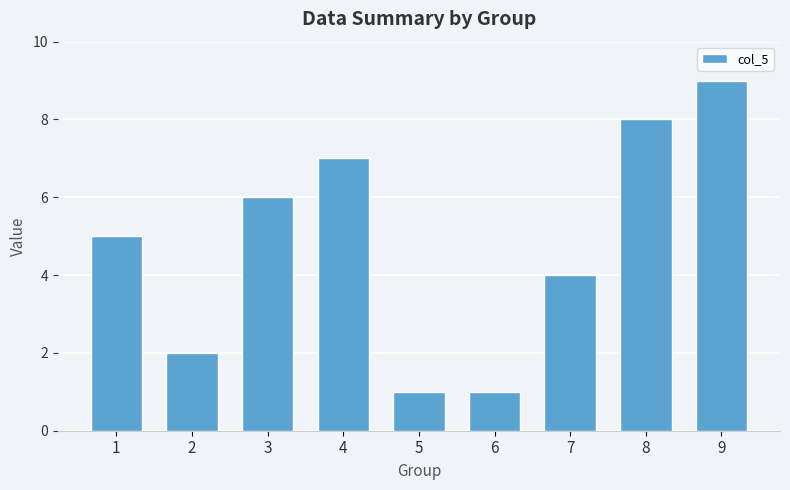

Is it true that the value at 9 is 9?

True